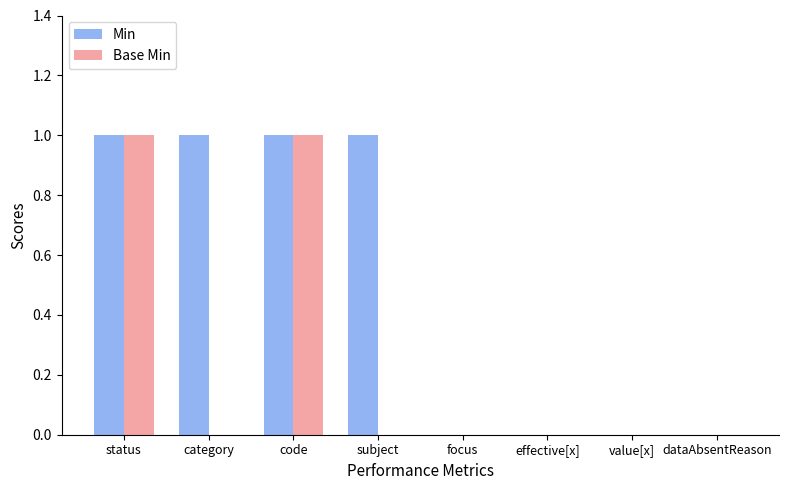

Reading left to right, list all the values displayed in this chart.

Min: status=1	category=1	code=1	subject=1	focus=0	effective[x]=0	value[x]=0	dataAbsentReason=0
Base Min: status=1	category=0	code=1	subject=0	focus=0	effective[x]=0	value[x]=0	dataAbsentReason=0